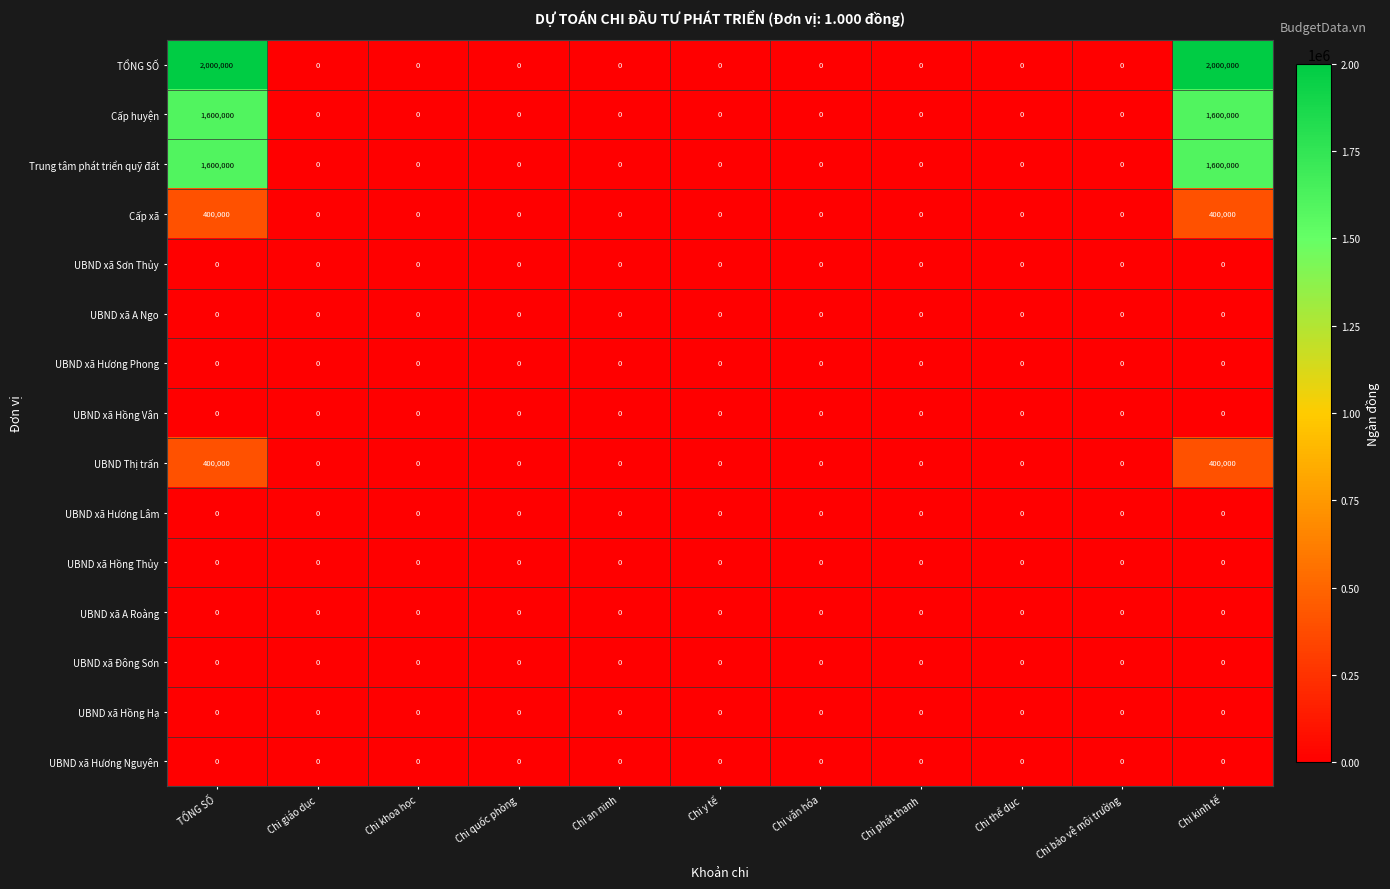

What is the maximum value for Trung tâm phát triển quỹ đất?

1600000